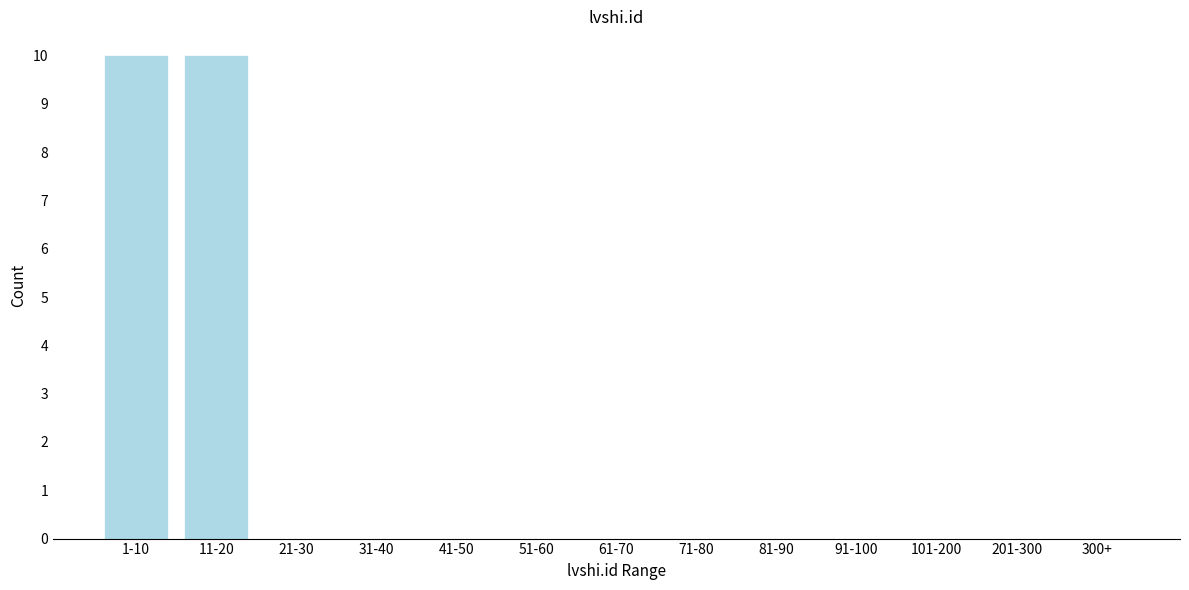

Reading left to right, transcribe all the data shown in this chart.

1-10=10	11-20=10	21-30=0	31-40=0	41-50=0	51-60=0	61-70=0	71-80=0	81-90=0	91-100=0	101-200=0	201-300=0	300+=0